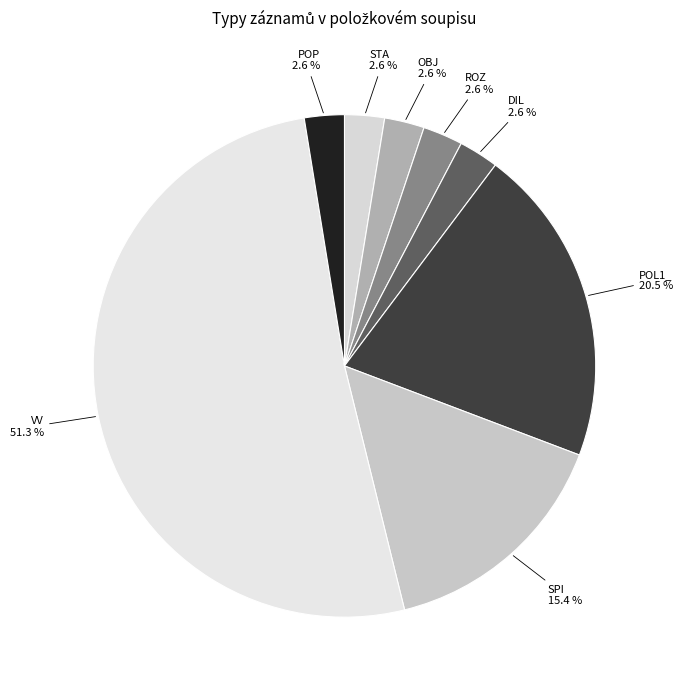

How many segments does this pie chart have?

8